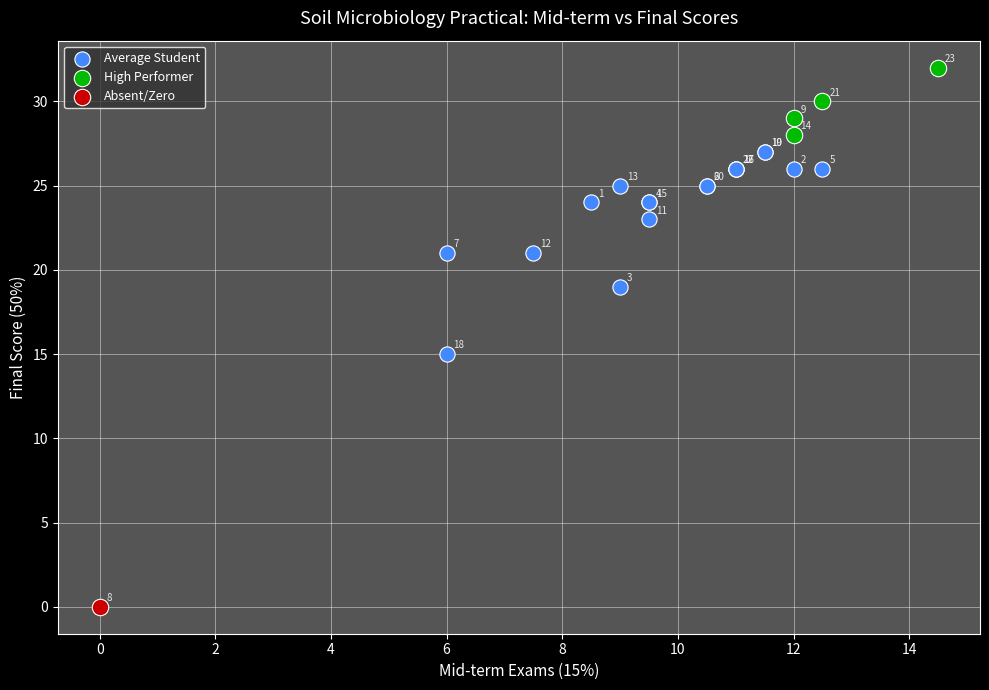

Which series contains the lowest Y value?

Absent/Zero